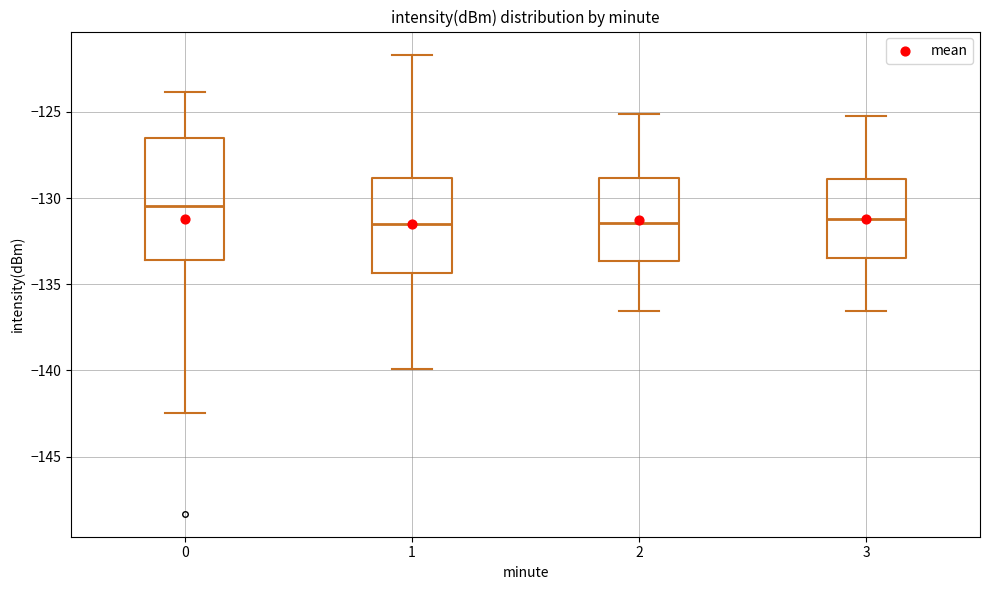

Where does the median line of the box at x = 3 sit on the y-axis? The values are not printed on the chart, so give them approximately, as read against the axis.

-131.0